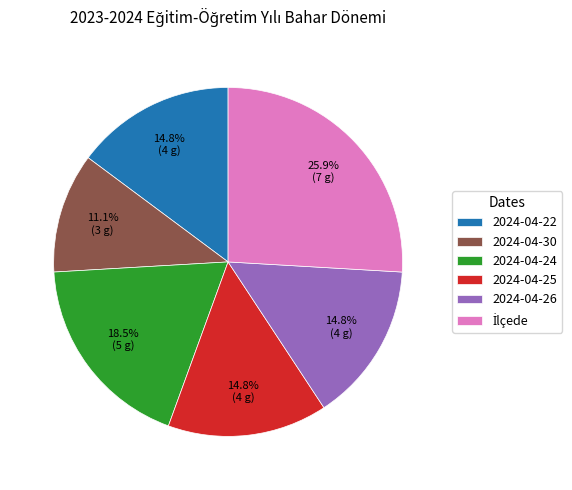

Which category has the smallest portion of the pie?

2024-04-30